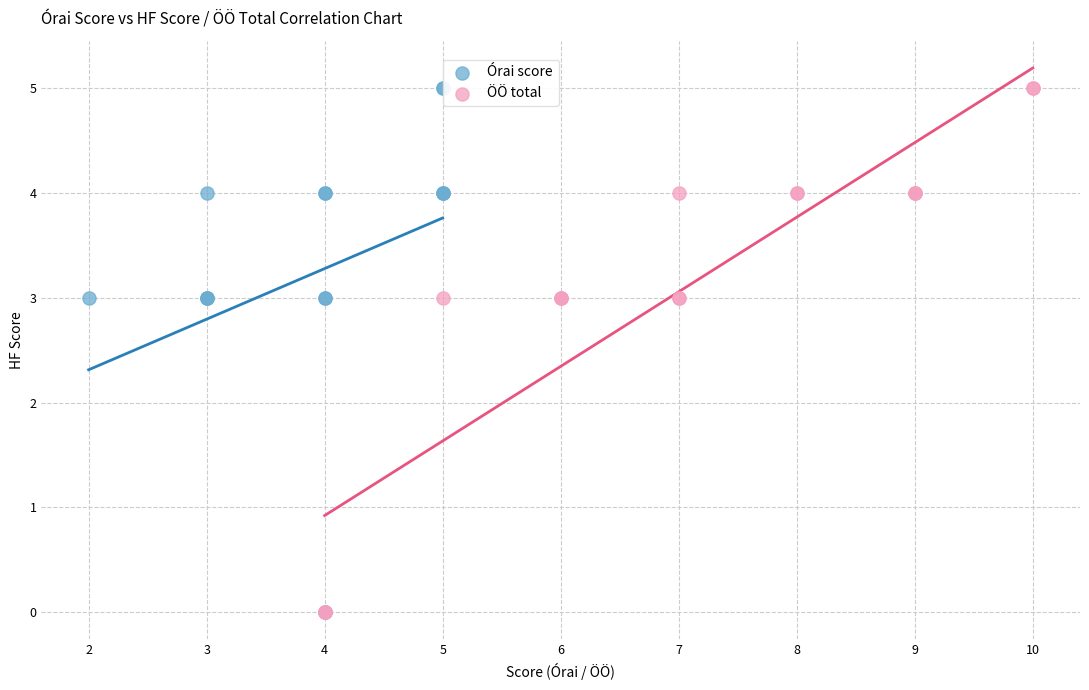

What are all the series names shown in the legend?

Órai score, ÖÖ total